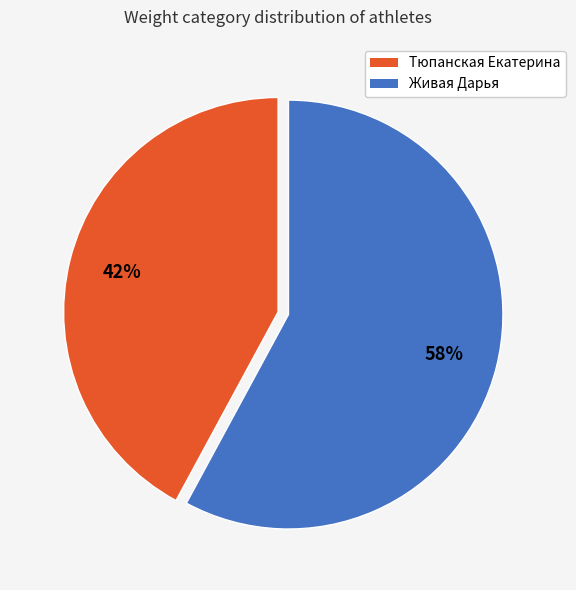

True or false: Живая Дарья accounts for 58% of the total.

True